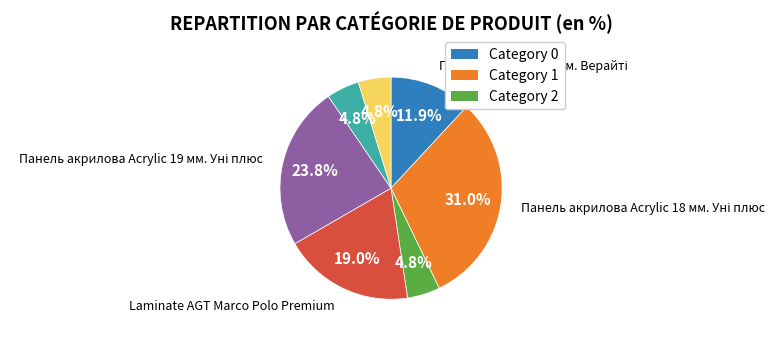

Is there a majority slice in this chart?

No